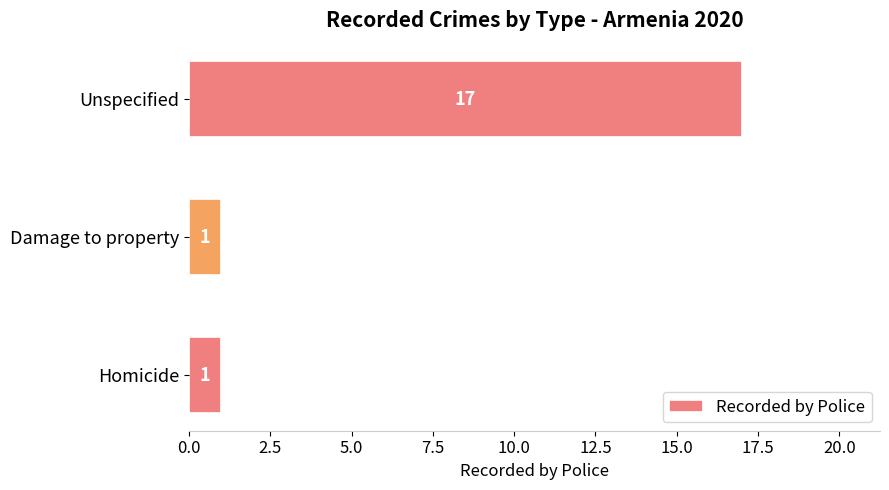

How many categories are shown in the chart?

3